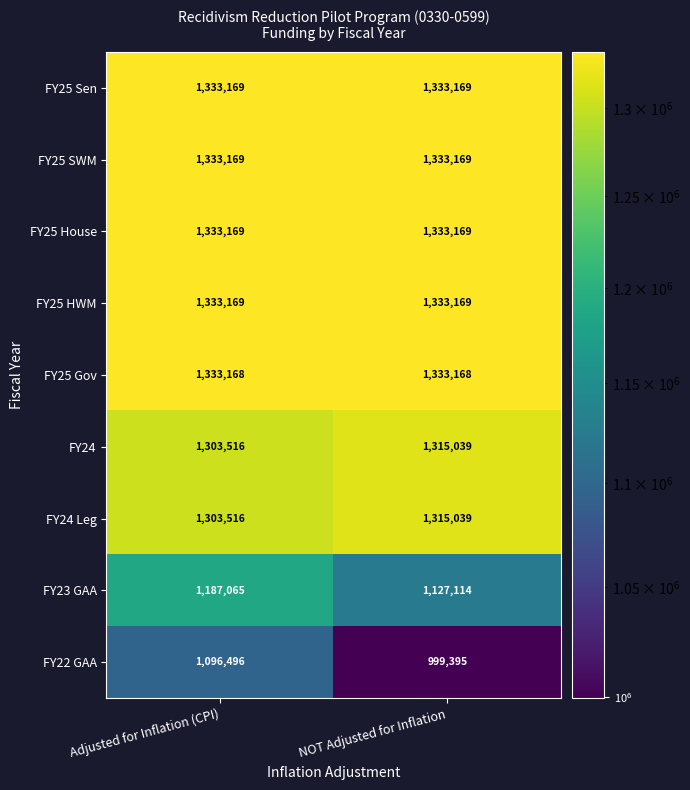

What is the maximum value shown in the chart?

1333169